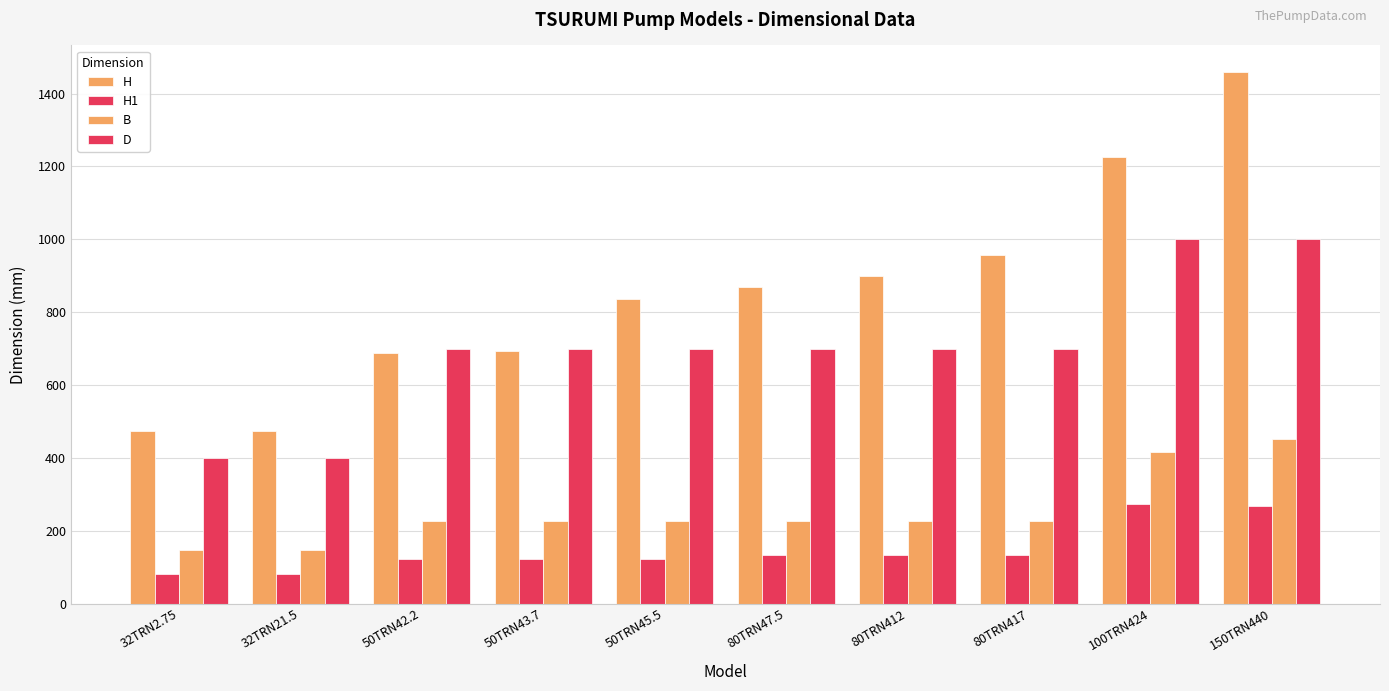

How many values in the B series are below 226?

2